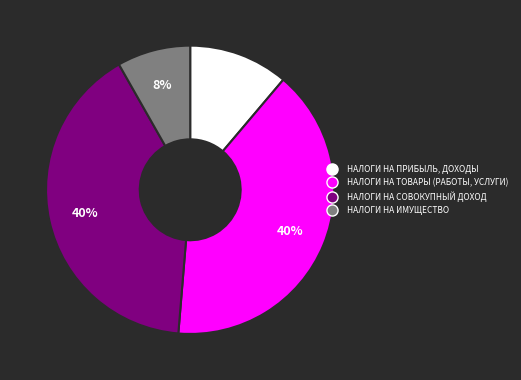

What is the smallest slice in the pie chart?

НАЛОГИ НА ИМУЩЕСТВО